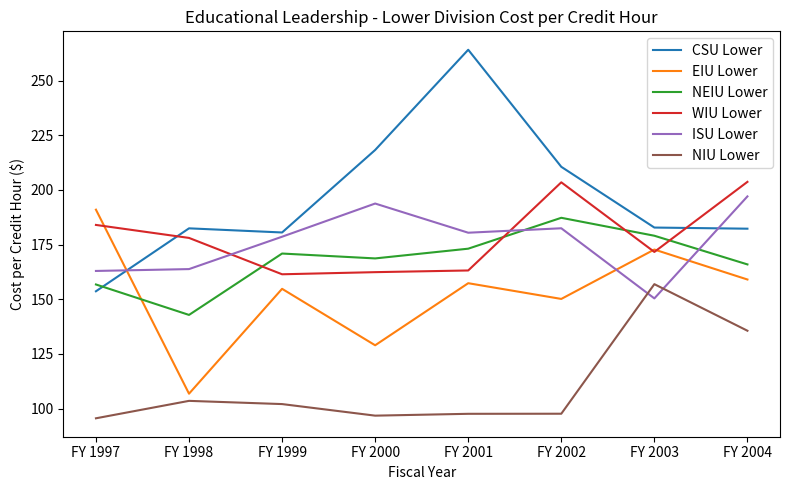

What is the total value across all series at FY 2001?

1035.7